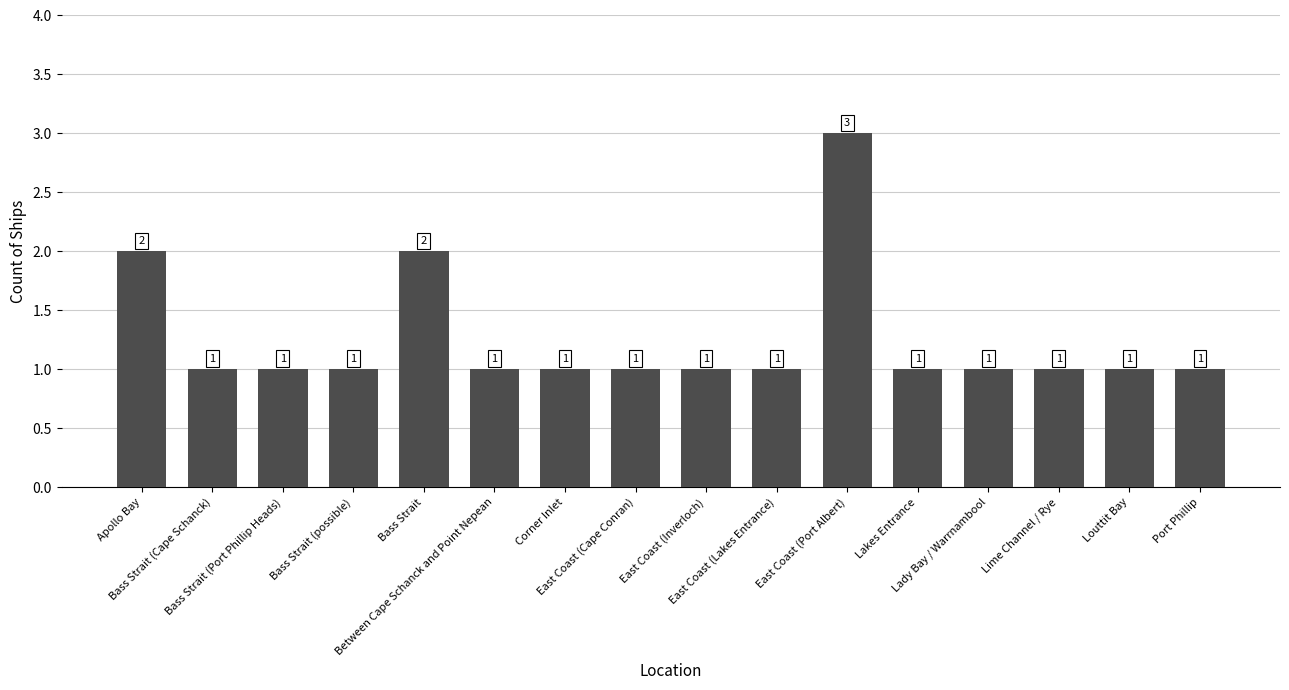

What is the maximum value shown in the chart?

3